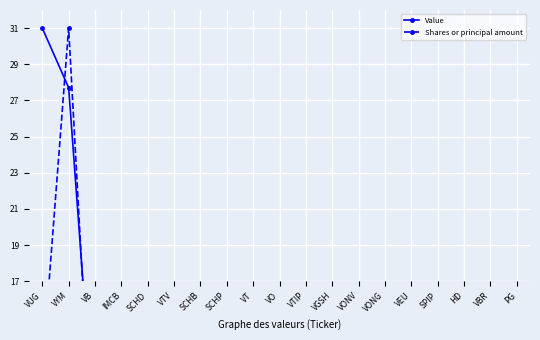

True or false: Value and Shares or principal amount intersect in this chart.

True